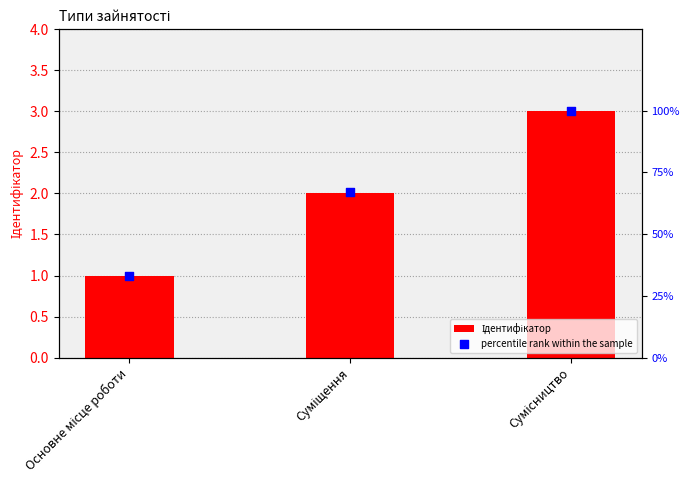

At how many categories does at least one series exceed 73?

1